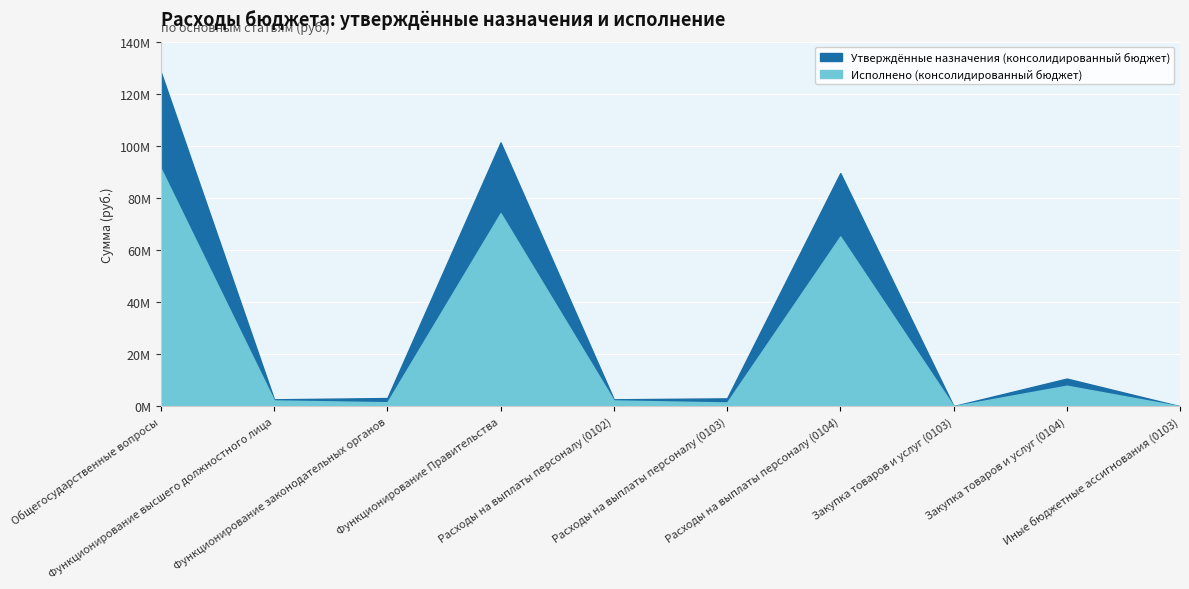

Count the number of data series in this chart.

2